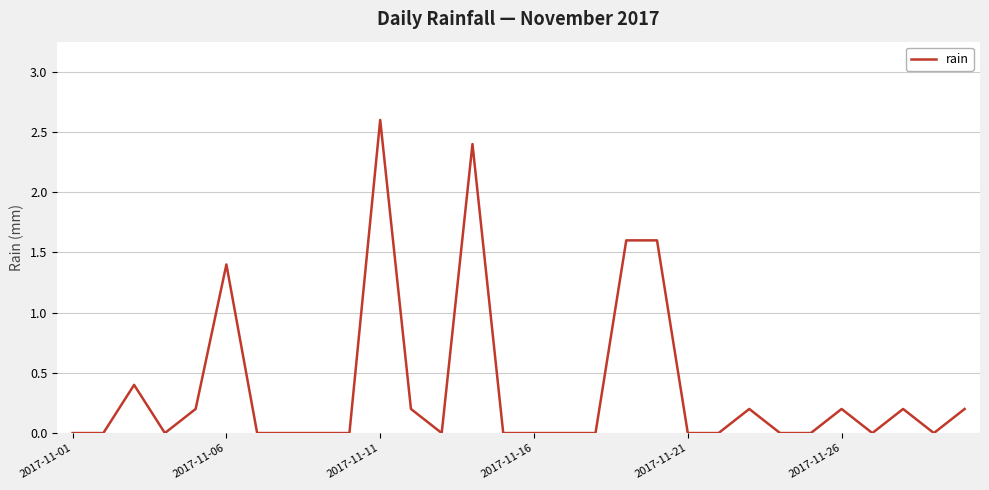

What is the maximum value shown in the chart?

2.6